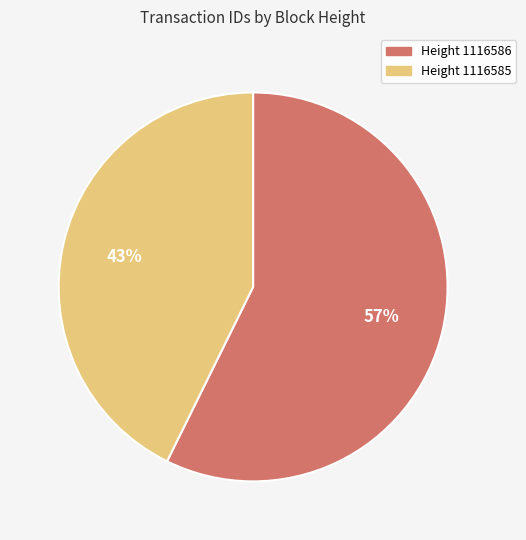

To the nearest percent, what is the average slice percentage?

50%